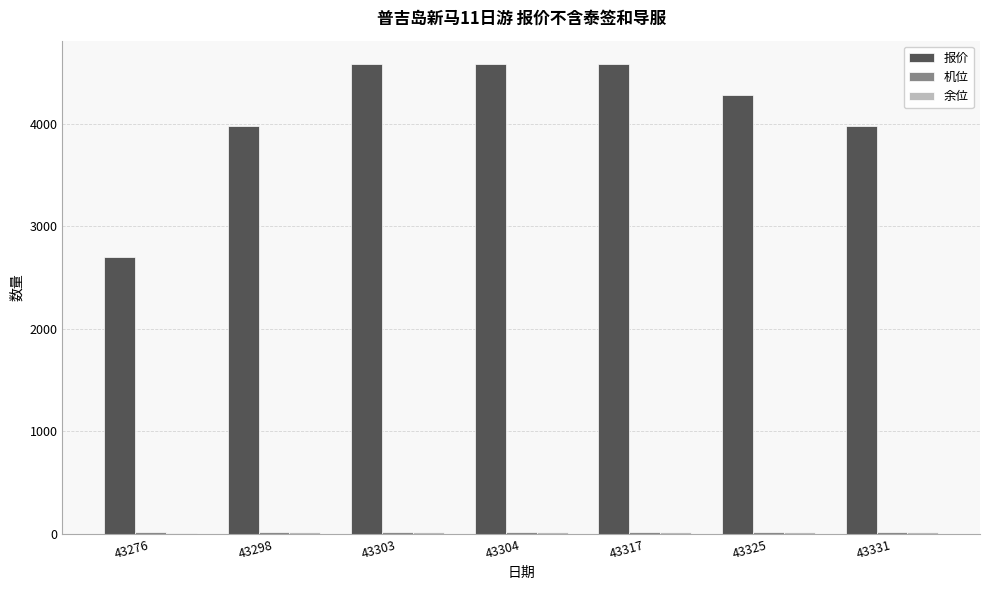

Read the 报价 value at 43304.

4580